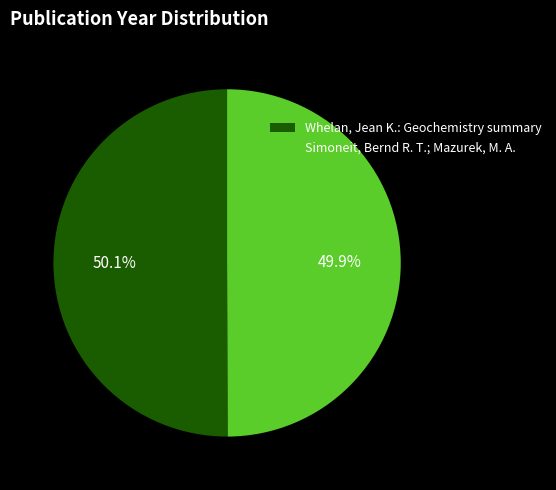

Is there a majority slice in this chart?

Yes